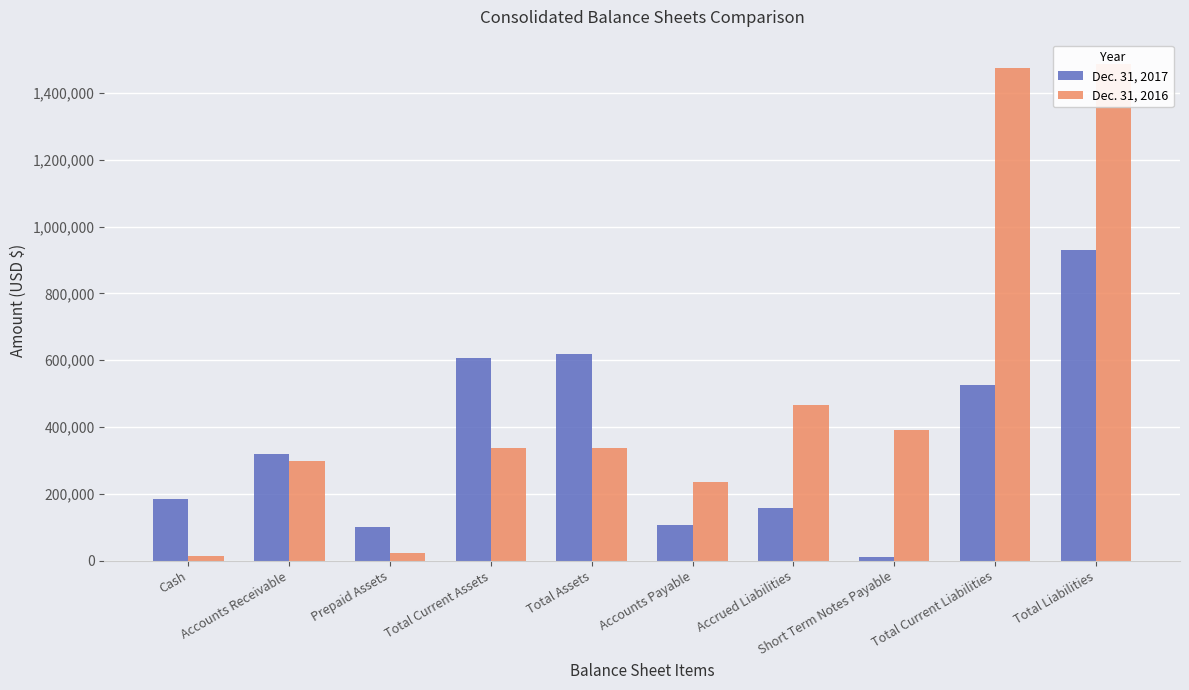

At how many categories does at least one series exceed 618998?

2